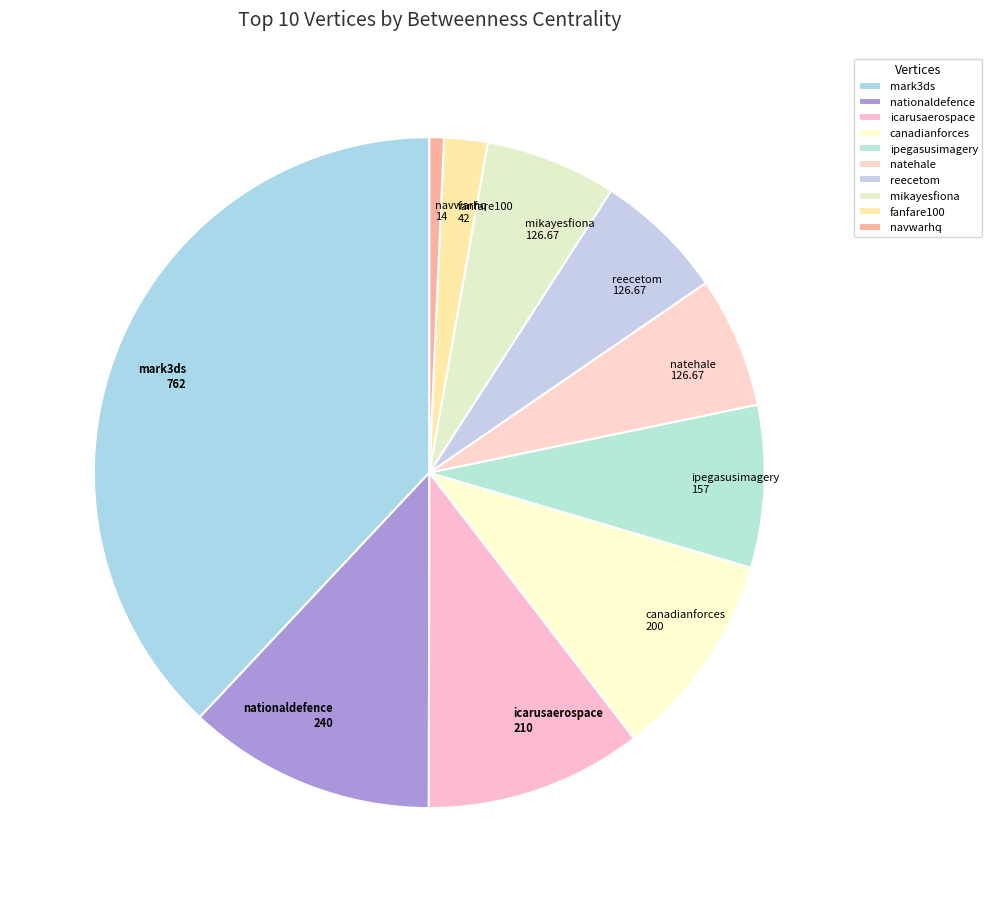

Between mark3ds and fanfare100, which is larger?

mark3ds